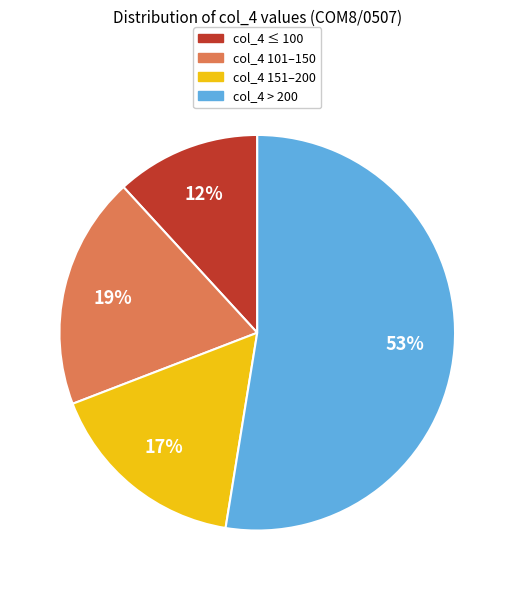

To the nearest percent, what is the difference between the largest and smallest slice percentages?

41%